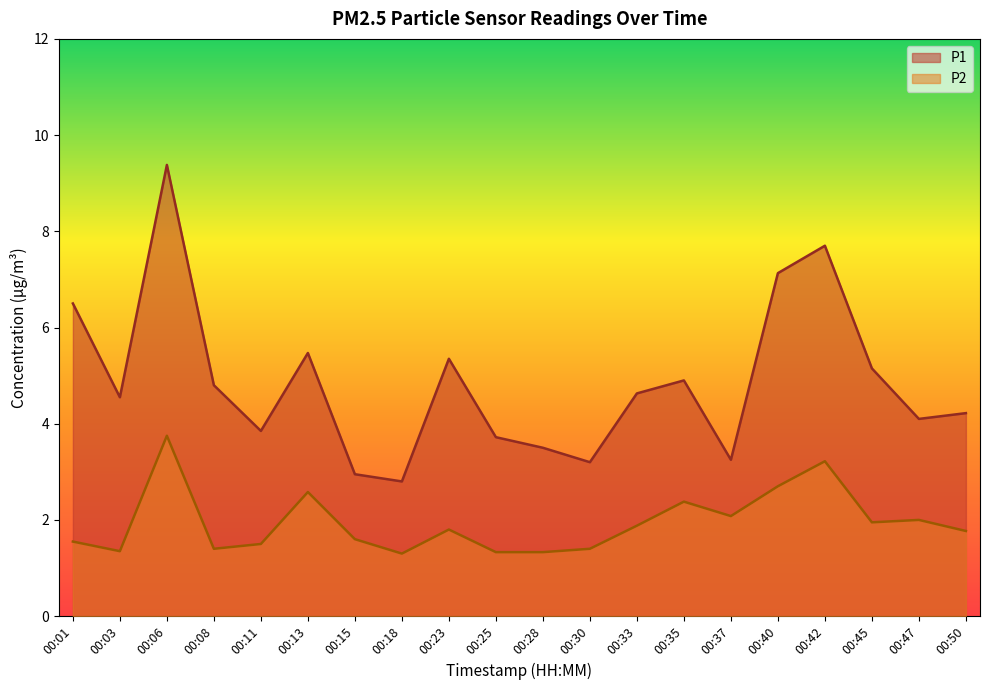

At which category is the sum across all series the highest?

00:06